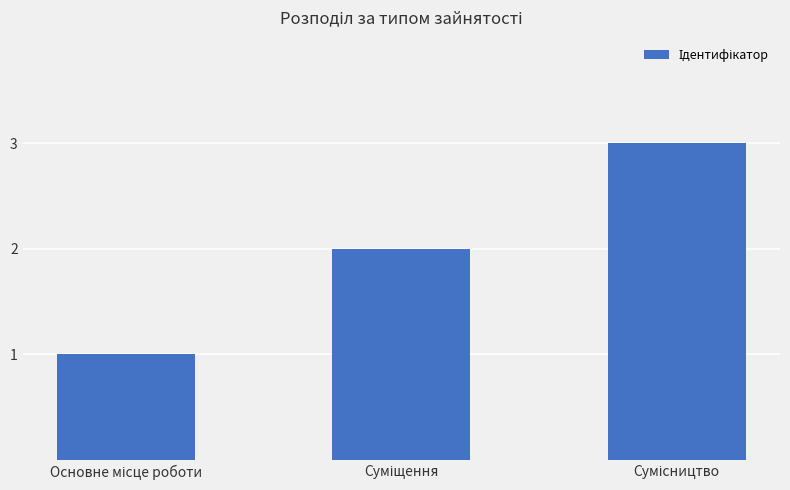

What is the maximum value shown in the chart?

3